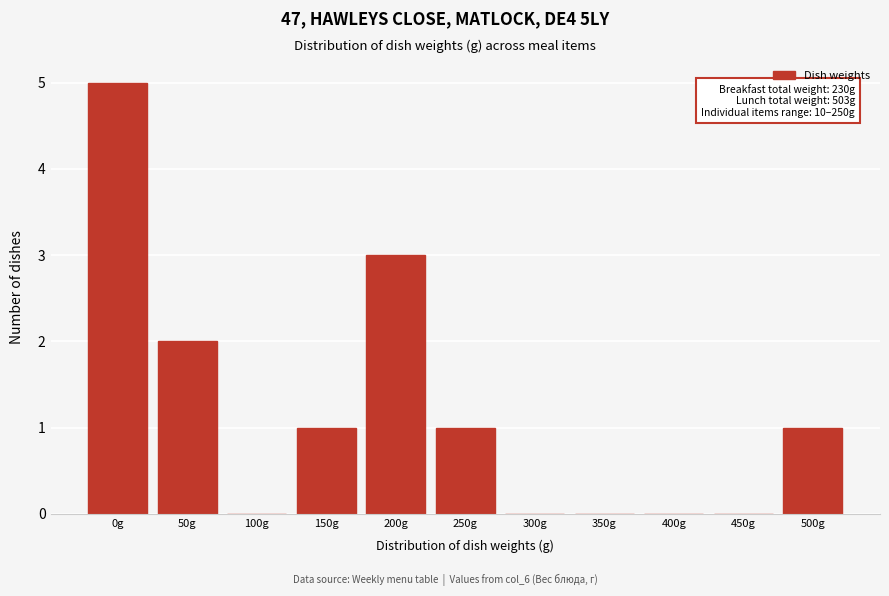

Reading left to right, what are all the values shown in this chart?

0g=5	50g=2	100g=0	150g=1	200g=3	250g=1	300g=0	350g=0	400g=0	450g=0	500g=1